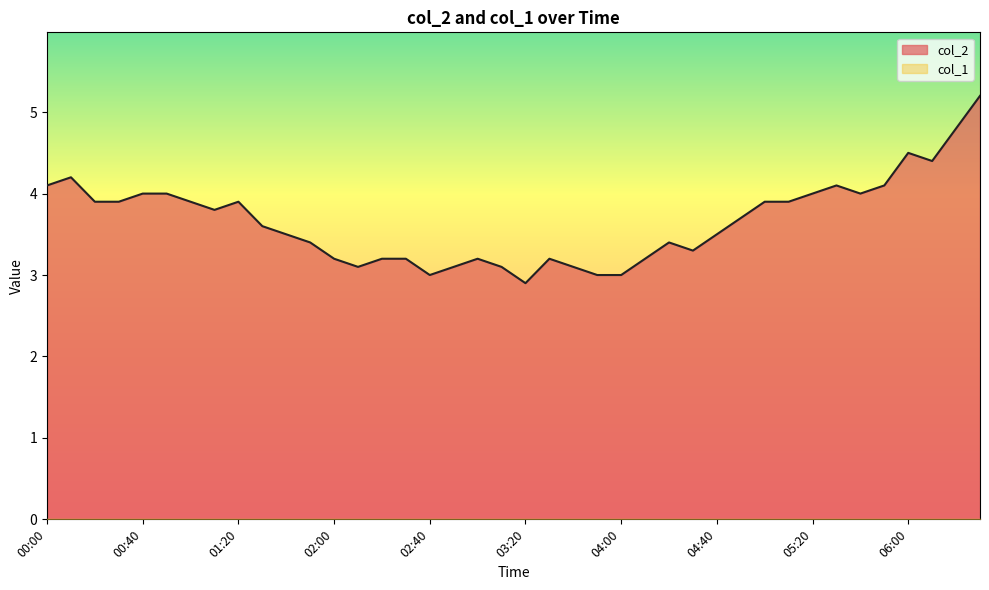

The value at 00:30 is 3.9. True or false?

True